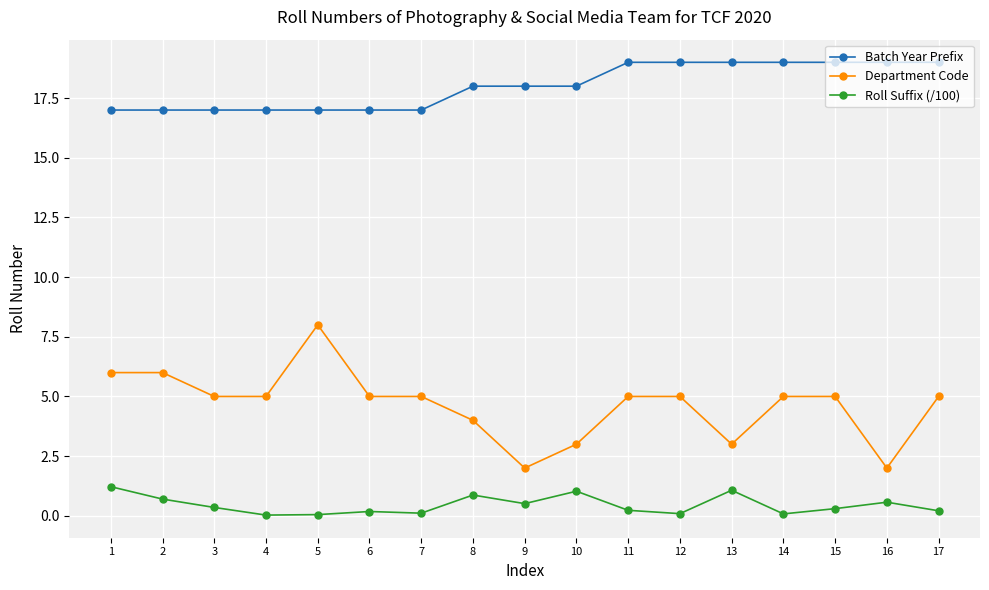

What is the sum of all Roll Suffix (/100) values?

7.6